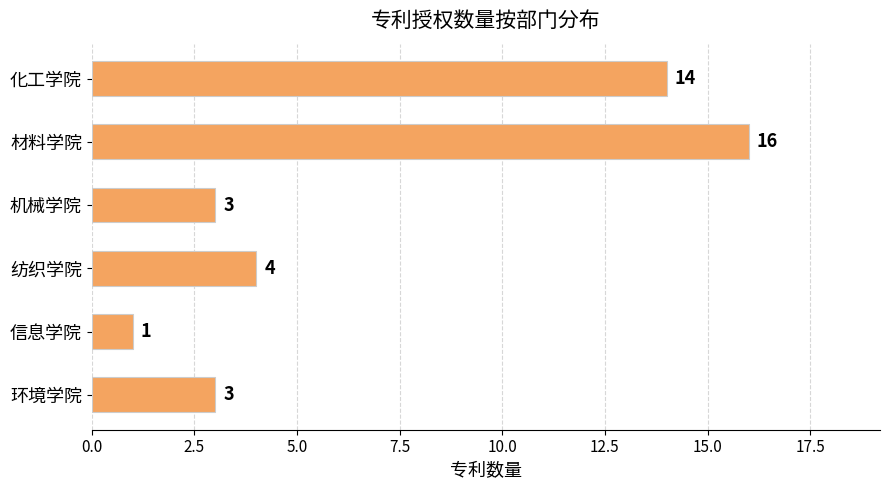

How many values are below 4?

3